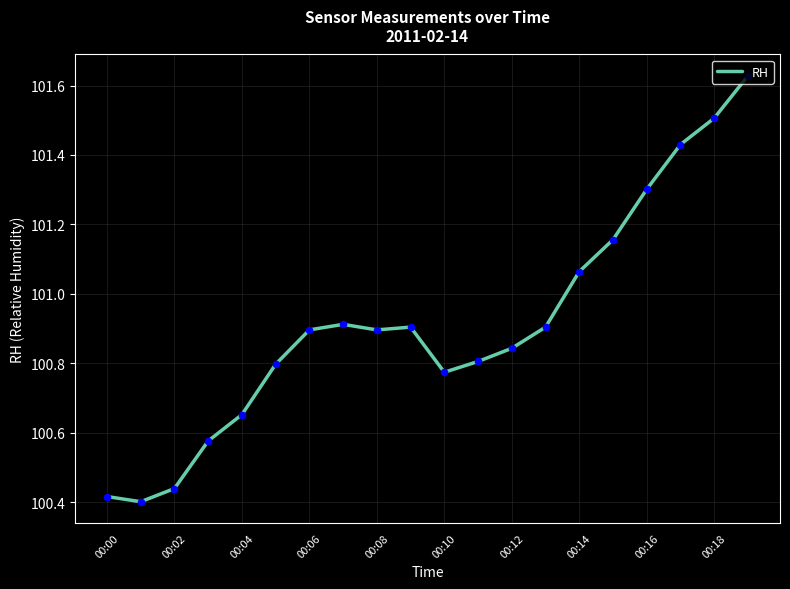

What is the difference between the maximum and minimum values?

1.2